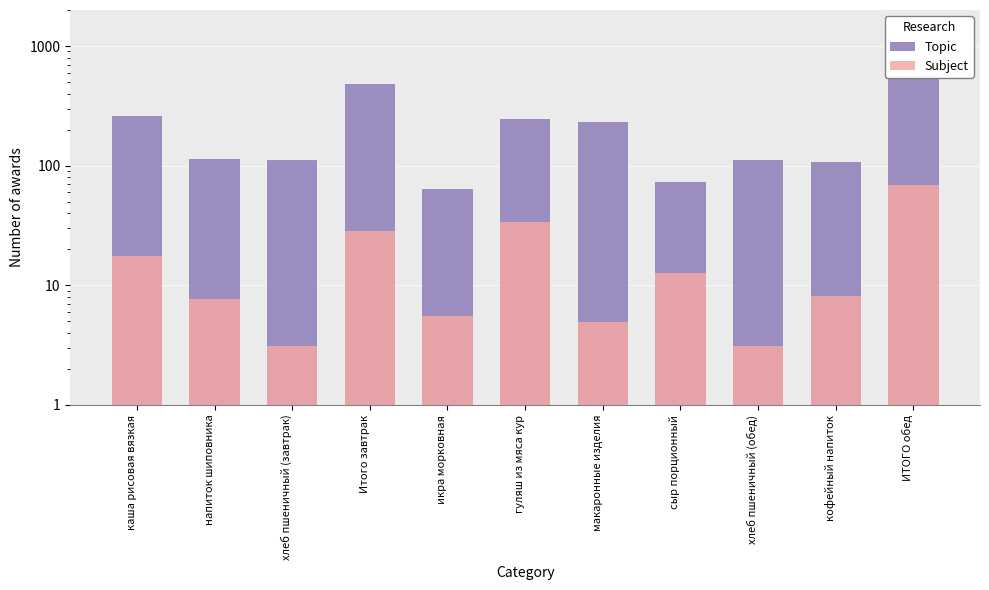

What is the difference between the maximum and minimum values in the Topic series?

805.6